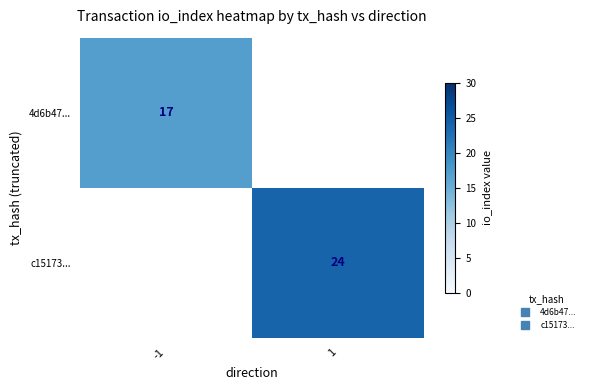

At how many categories does at least one series exceed 21?

1